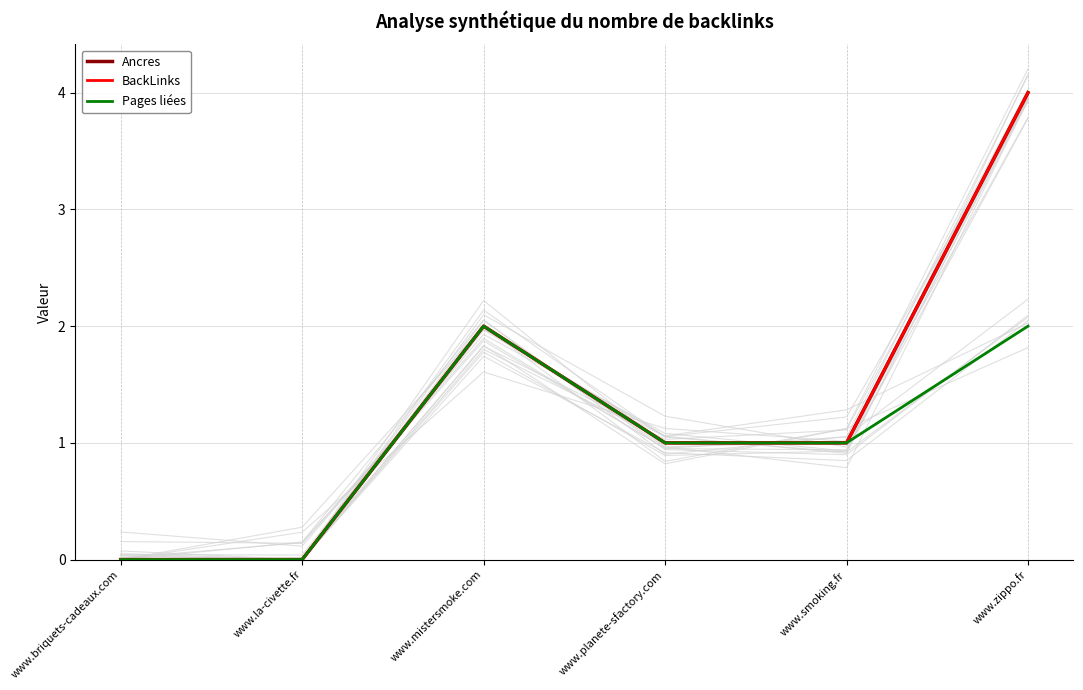

The value of Pages liées at www.briquets-cadeaux.com is -1. True or false?

False